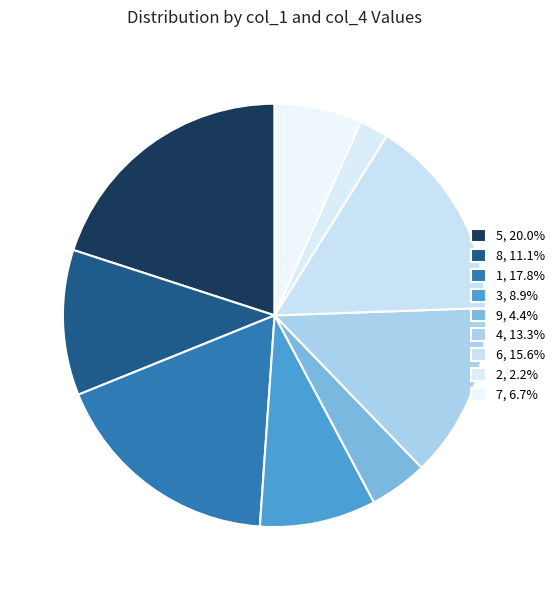

Count the number of slices in the pie.

9